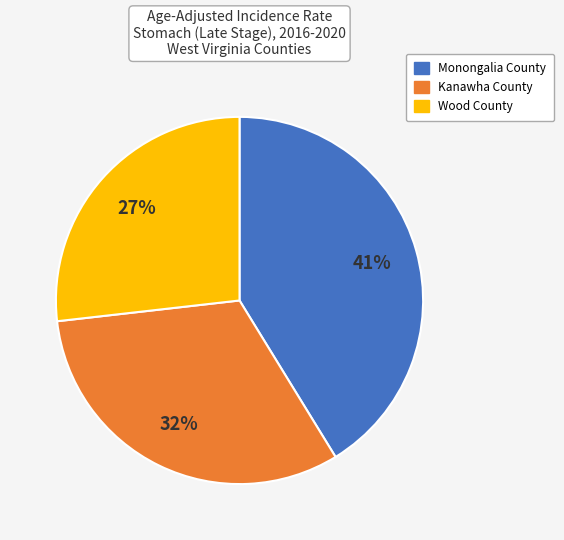

Is there a majority slice in this chart?

No